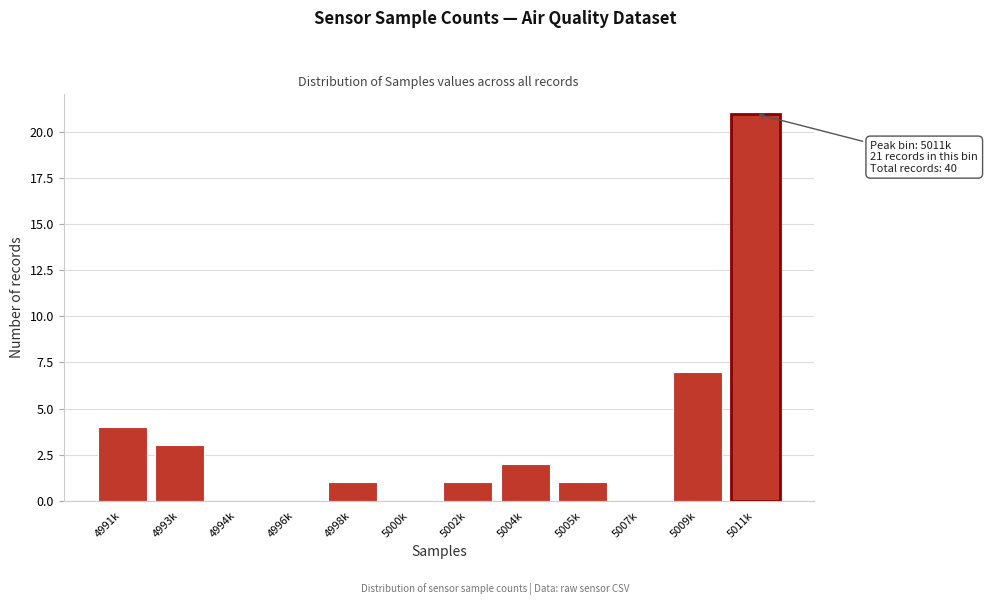

Reading left to right, list all the values displayed in this chart.

4991k=4	4993k=3	4994k=0	4996k=0	4998k=1	5000k=0	5002k=1	5004k=2	5005k=1	5007k=0	5009k=7	5011k=21